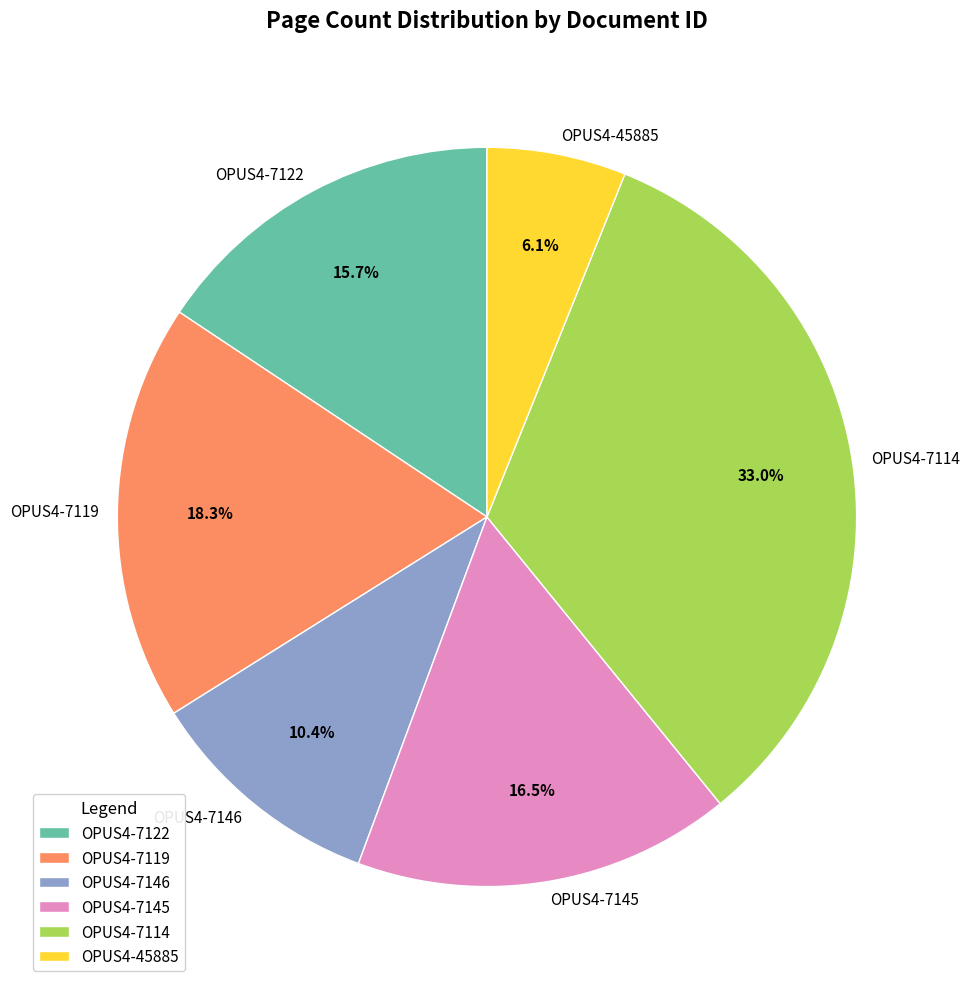

To the nearest percent, what is the combined percentage of OPUS4-7114 and OPUS4-7146?

43%